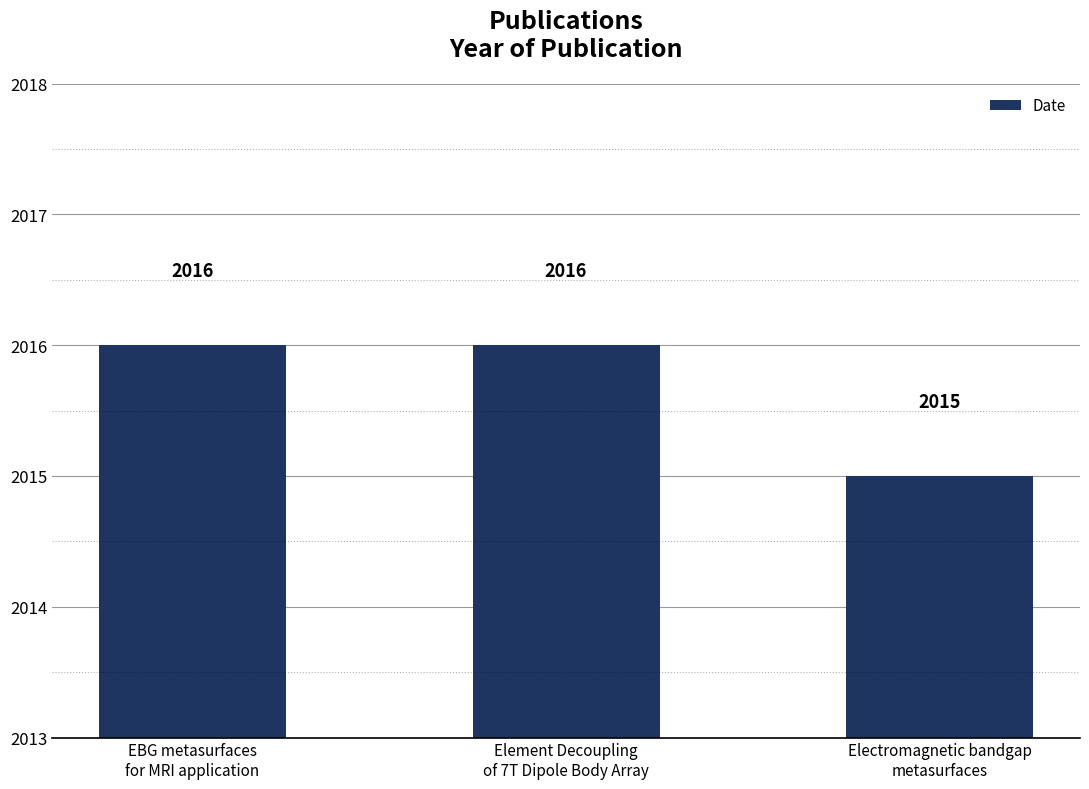

How many series are shown in this chart?

1